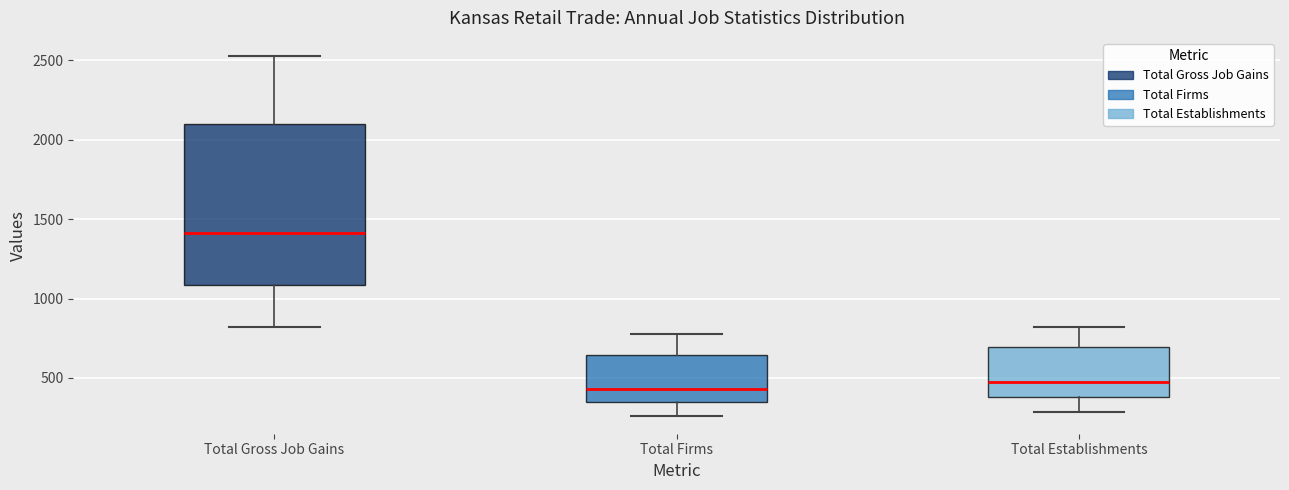

Reading left to right, transcribe this box plot: for each box, give where its median line is, the range the box spans, and where its two whiskers end, as read against the y-axis. The values are not printed on the chart, so give them approximately, as read against the axis.

Total Gross Job Gains: median 1400, box 1100 to 2100, whiskers 800 to 2550
Total Firms: median 450, box 350 to 650, whiskers 250 to 800
Total Establishments: median 450, box 400 to 700, whiskers 300 to 800